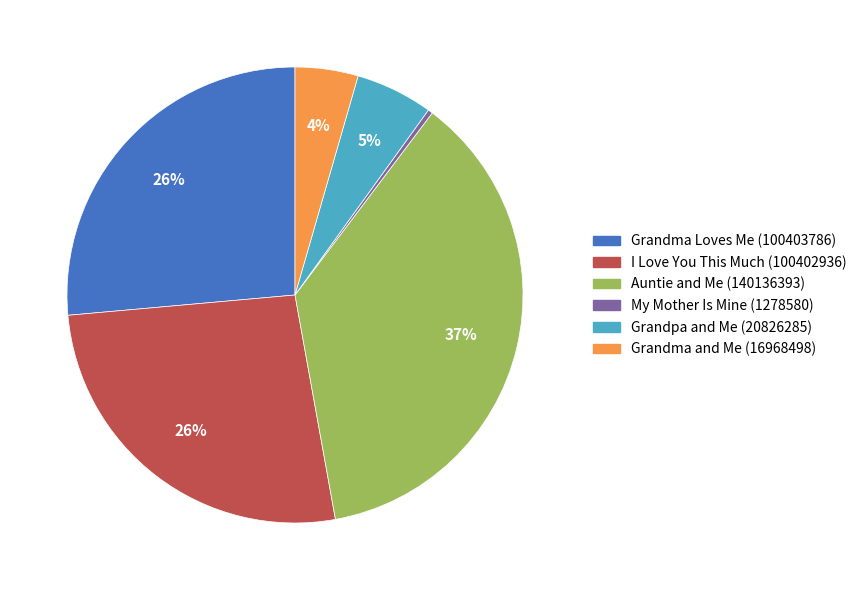

Which has a higher value, My Mother Is Mine or Auntie and Me?

Auntie and Me